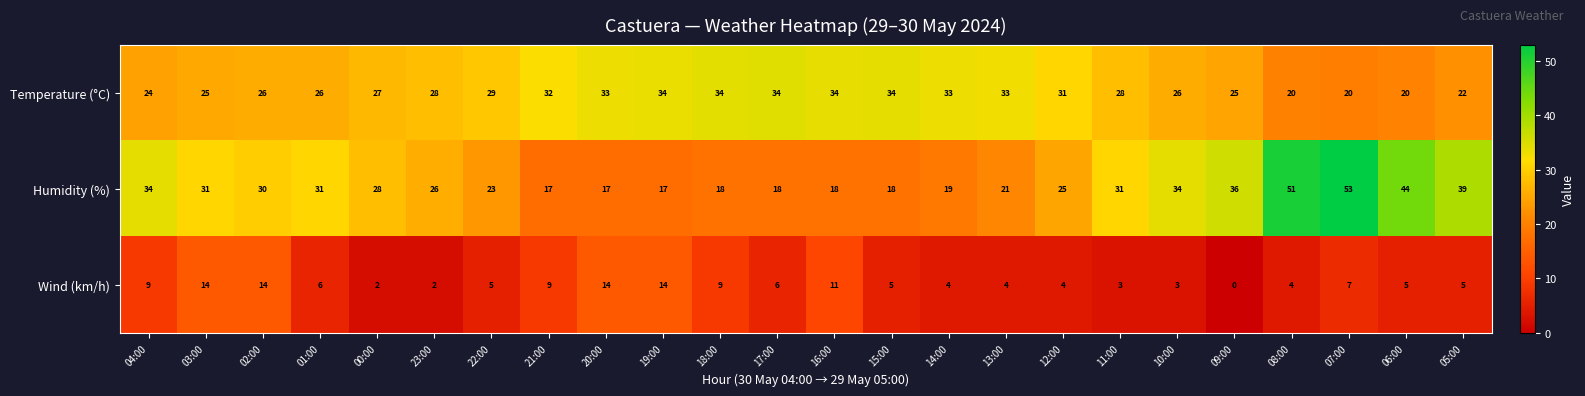

What is the sum of the Wind (km/h) values at 06:00 and 13:00?

9